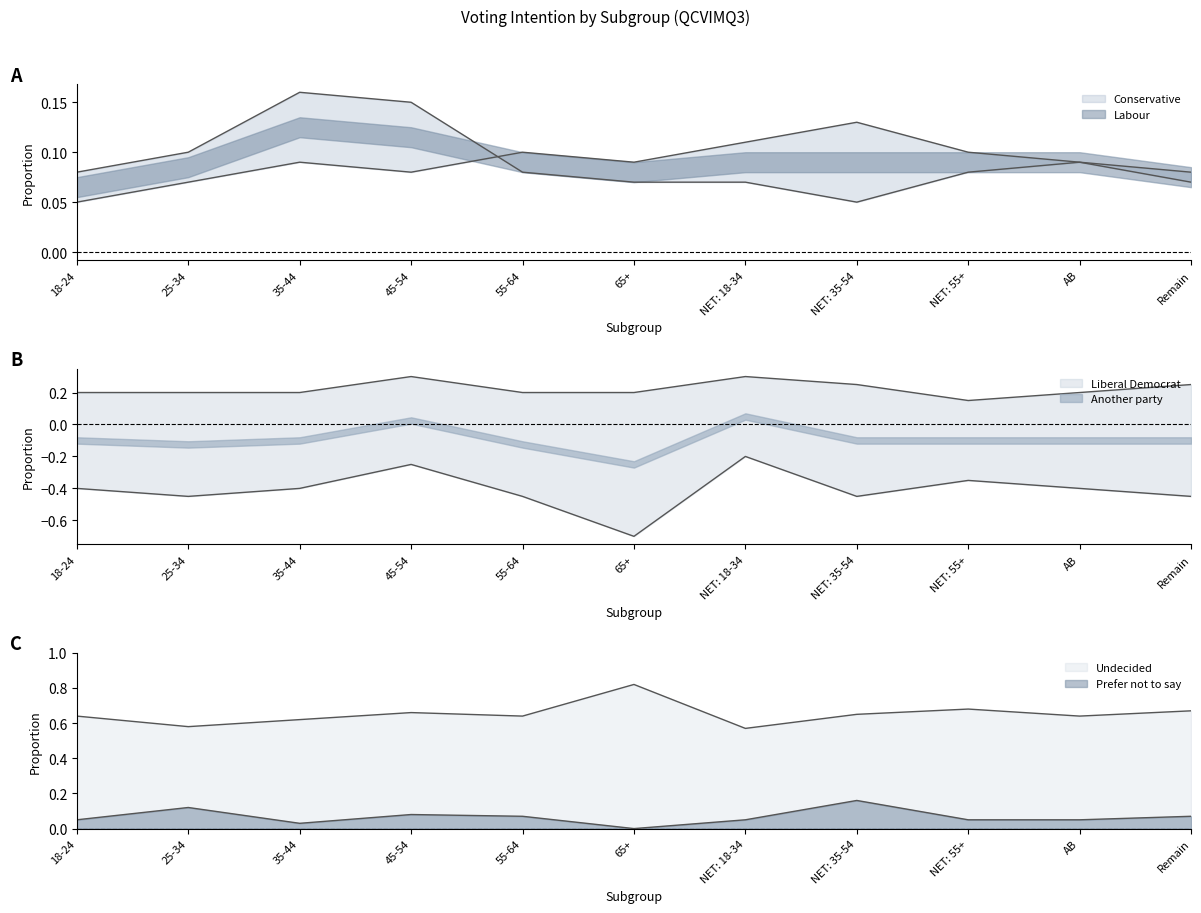

How many Liberal Democrat values are between 0 and 1?

11